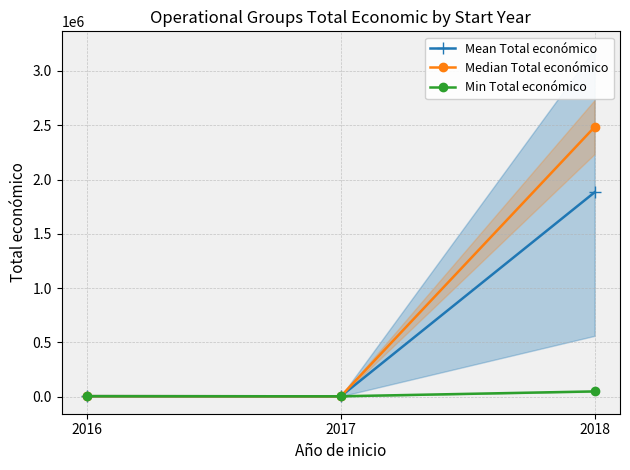

Is this an area chart (filled region under the line)?

No